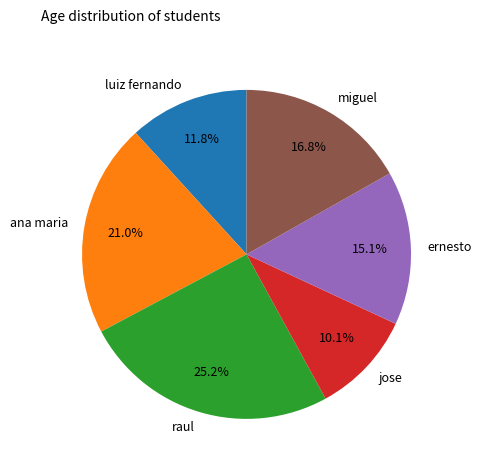

Rank the categories by value from highest to lowest.

raul, ana maria, miguel, ernesto, luiz fernando, jose